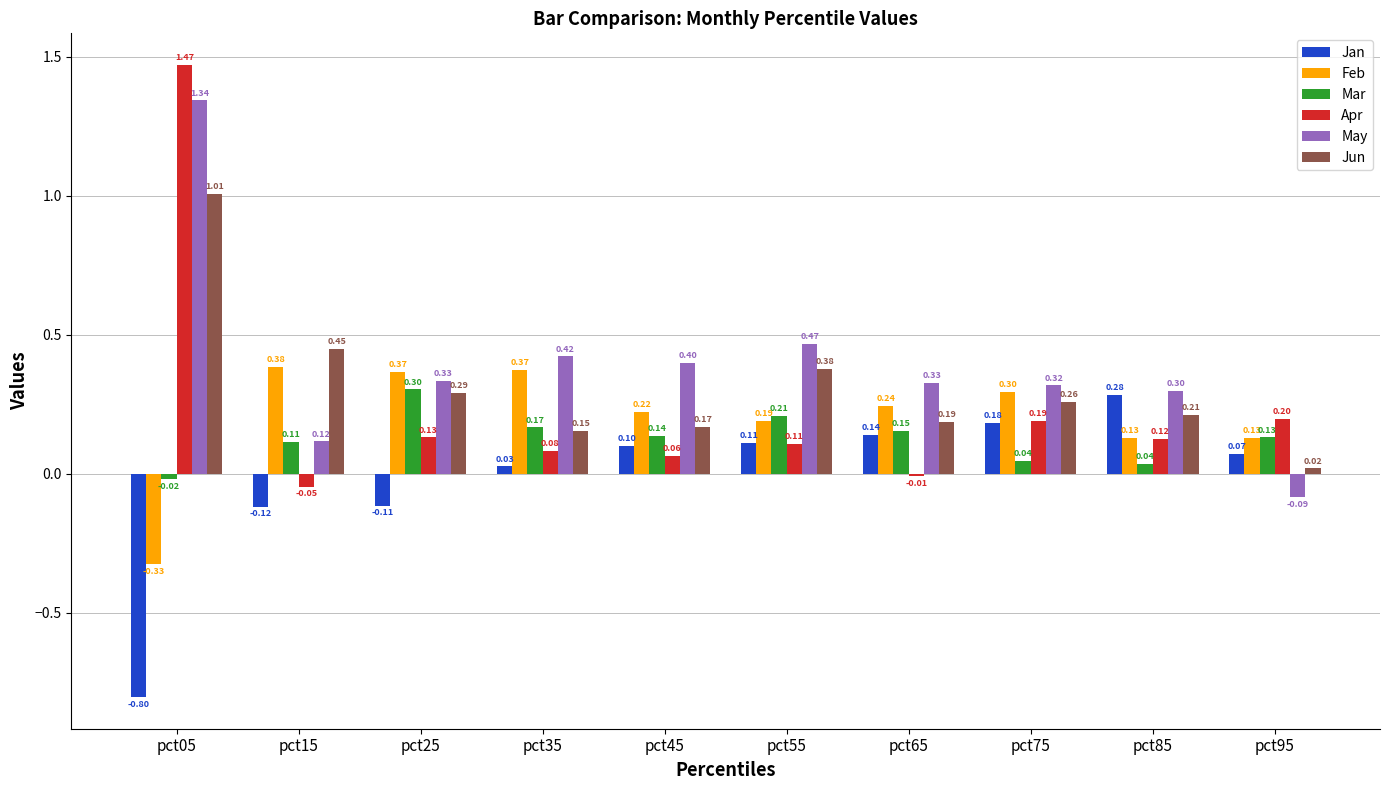

What is the average value of the May series?

0.4